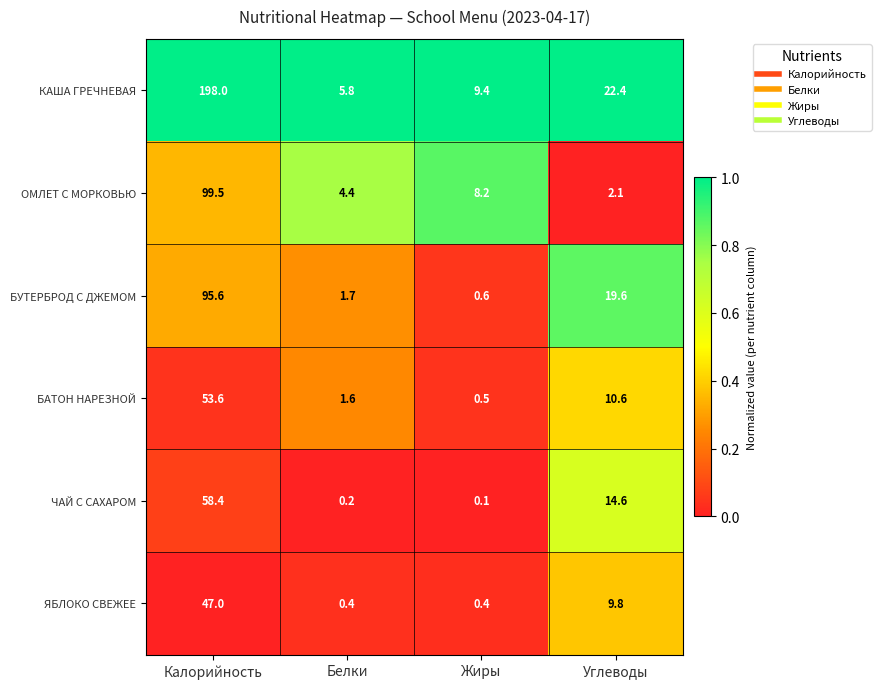

What is the spread (max minus min) of values at Жиры?

9.3